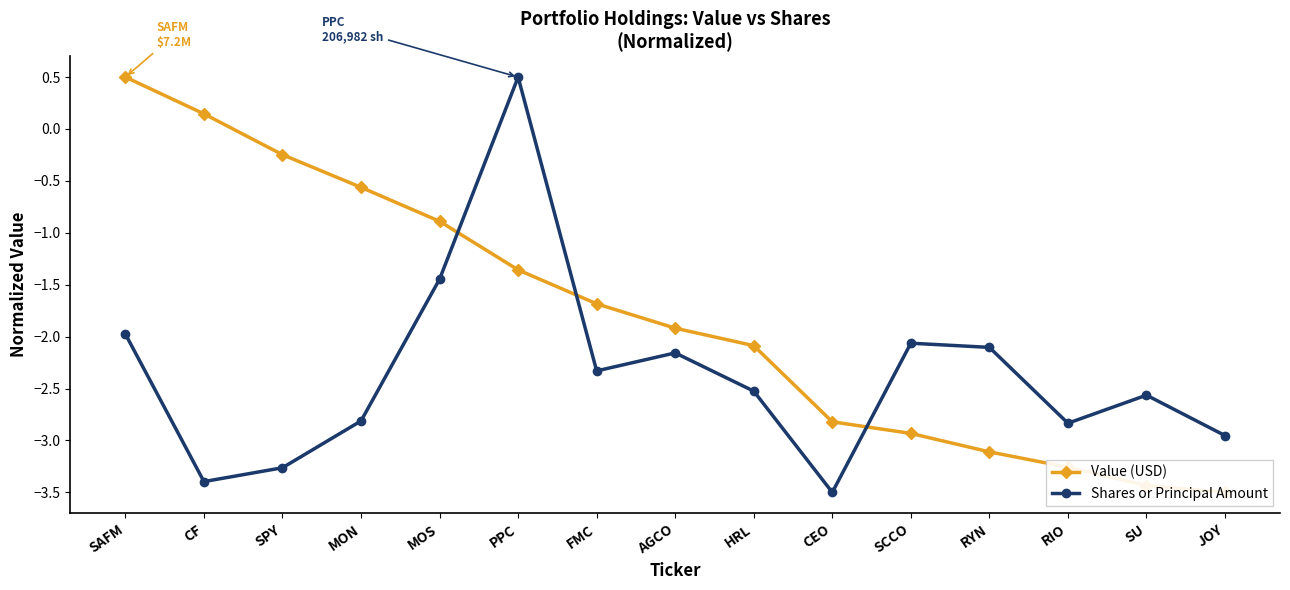

Which has a higher value, RIO or HRL?

HRL